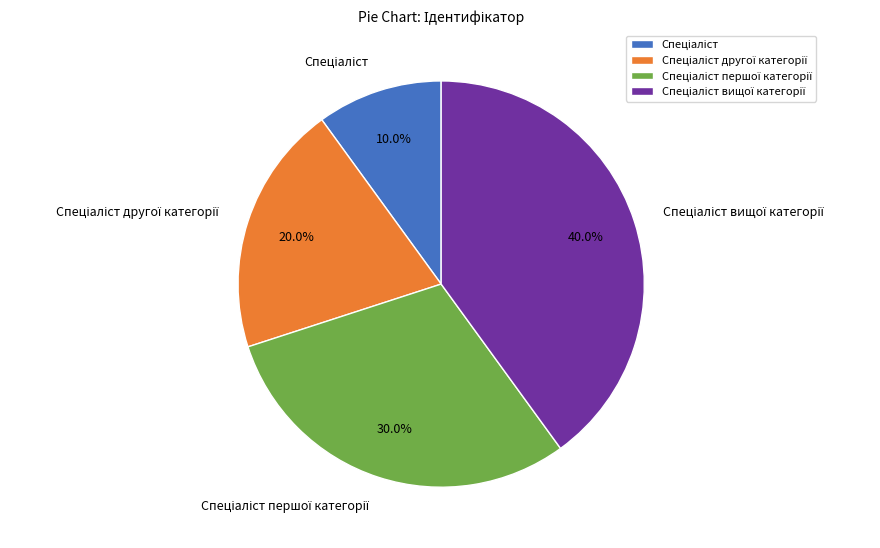

Is there a majority slice in this chart?

No